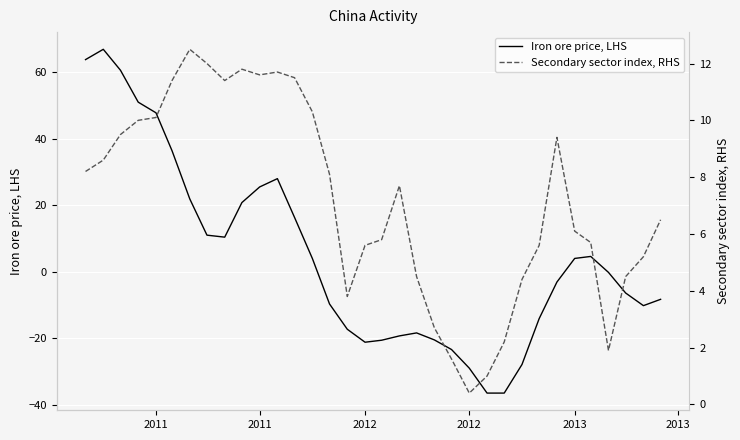

In Secondary sector index, RHS, how many points are lower than both neighbors (excluding endpoints)?

5